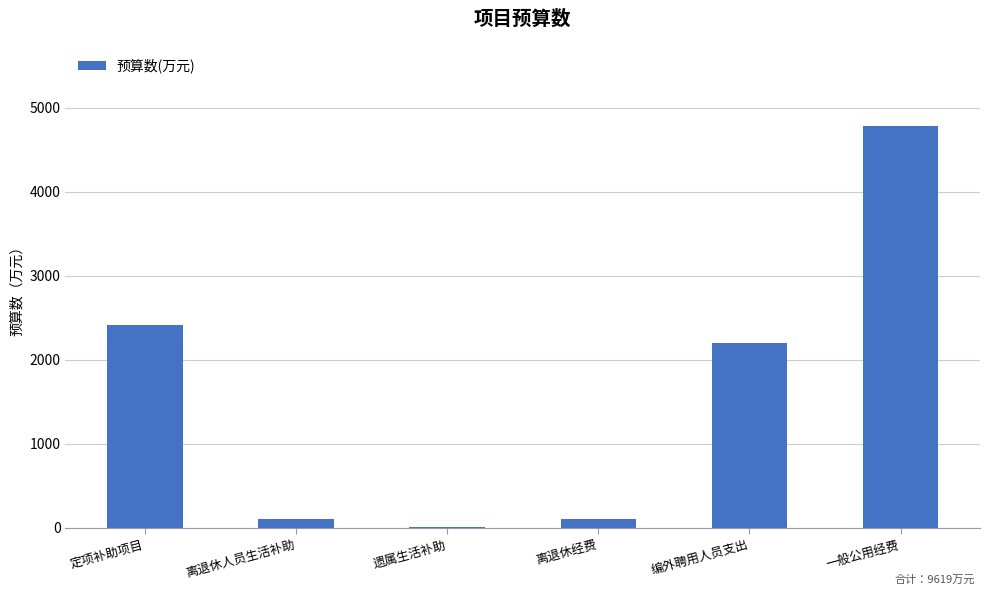

What is the greatest value displayed?

4777